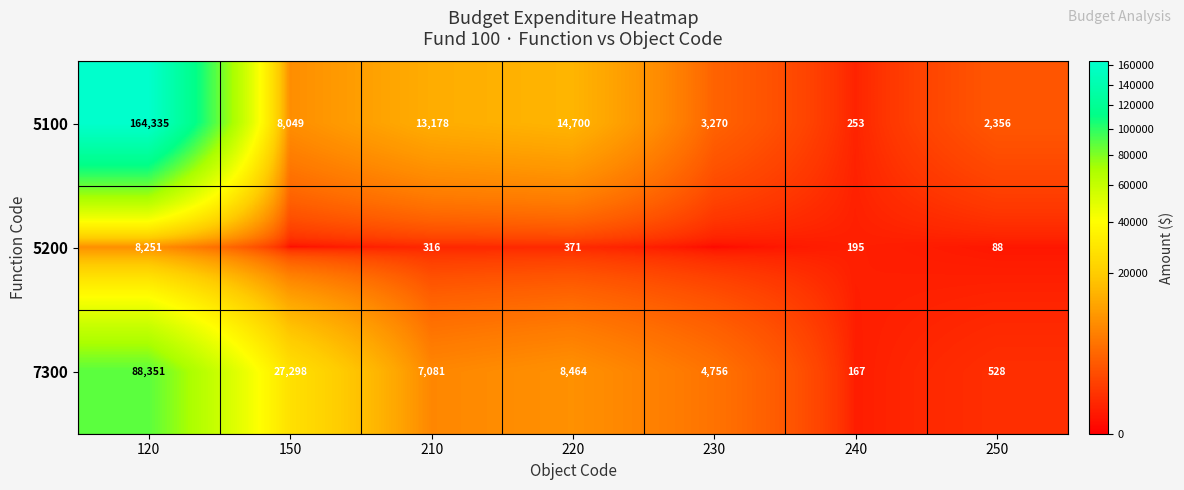

What is the sum of all 7300 values?

136645